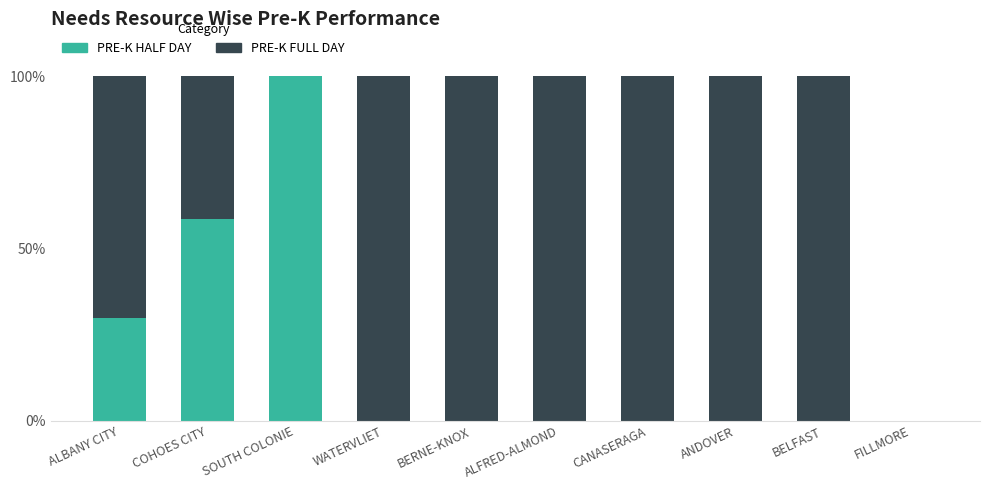

Reading left to right, transcribe the values for PRE-K HALF DAY.

ALBANY CITY=29.7	COHOES CITY=58.6	SOUTH COLONIE=100.0	WATERVLIET=0.0	BERNE-KNOX=0.0	ALFRED-ALMOND=0.0	CANASERAGA=0.0	ANDOVER=0.0	BELFAST=0.0	FILLMORE=0.0